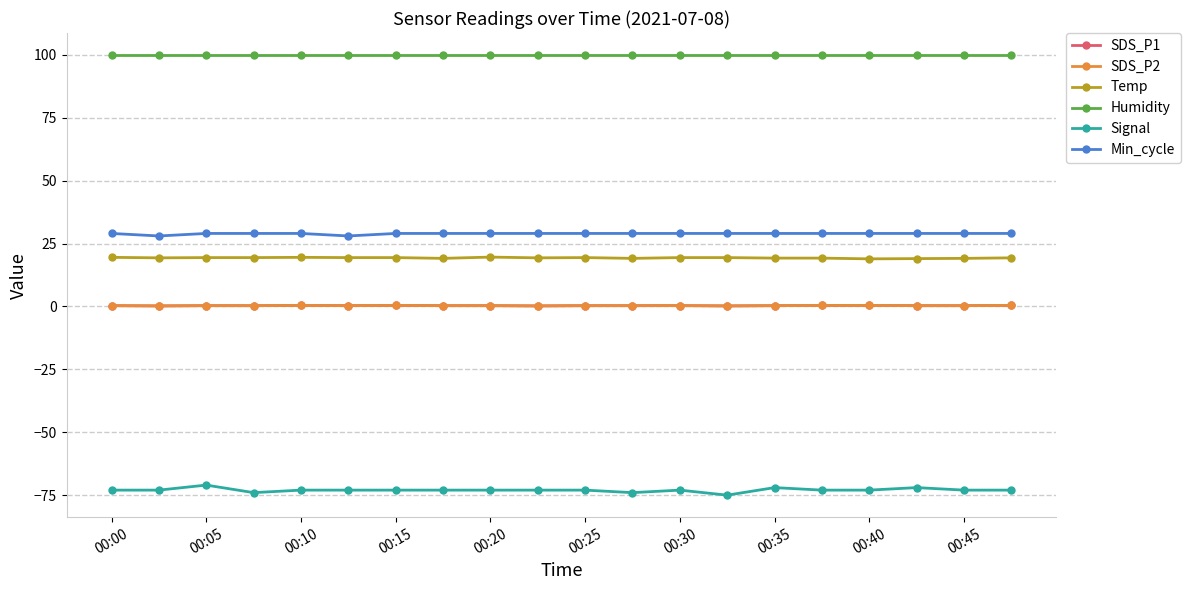

Rank the series by their maximum value, from lowest to highest.

Signal, SDS_P1, SDS_P2, Temp, Min_cycle, Humidity